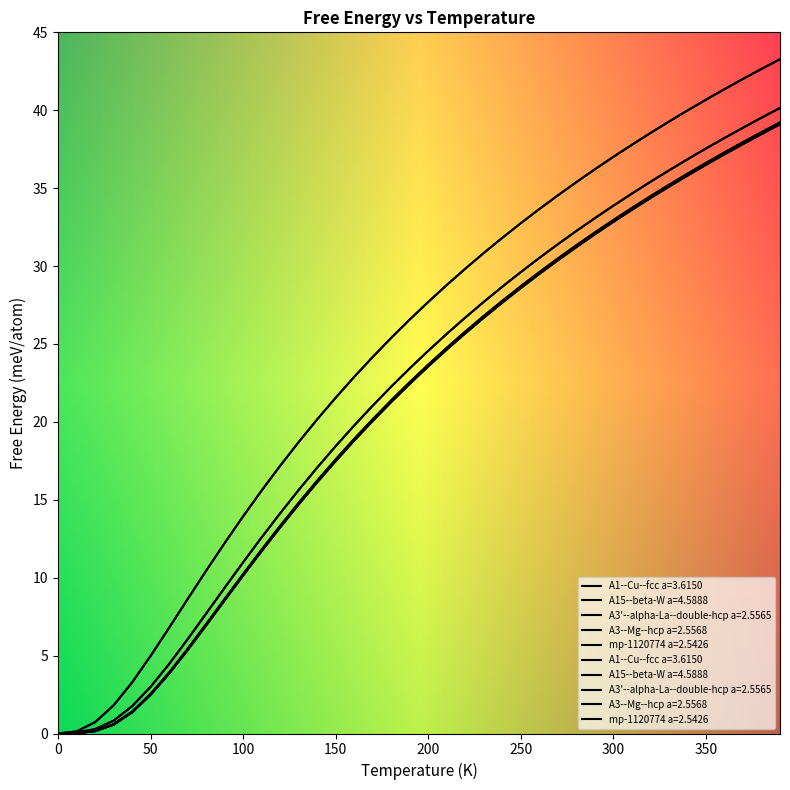

How many lines are shown in the chart?

5